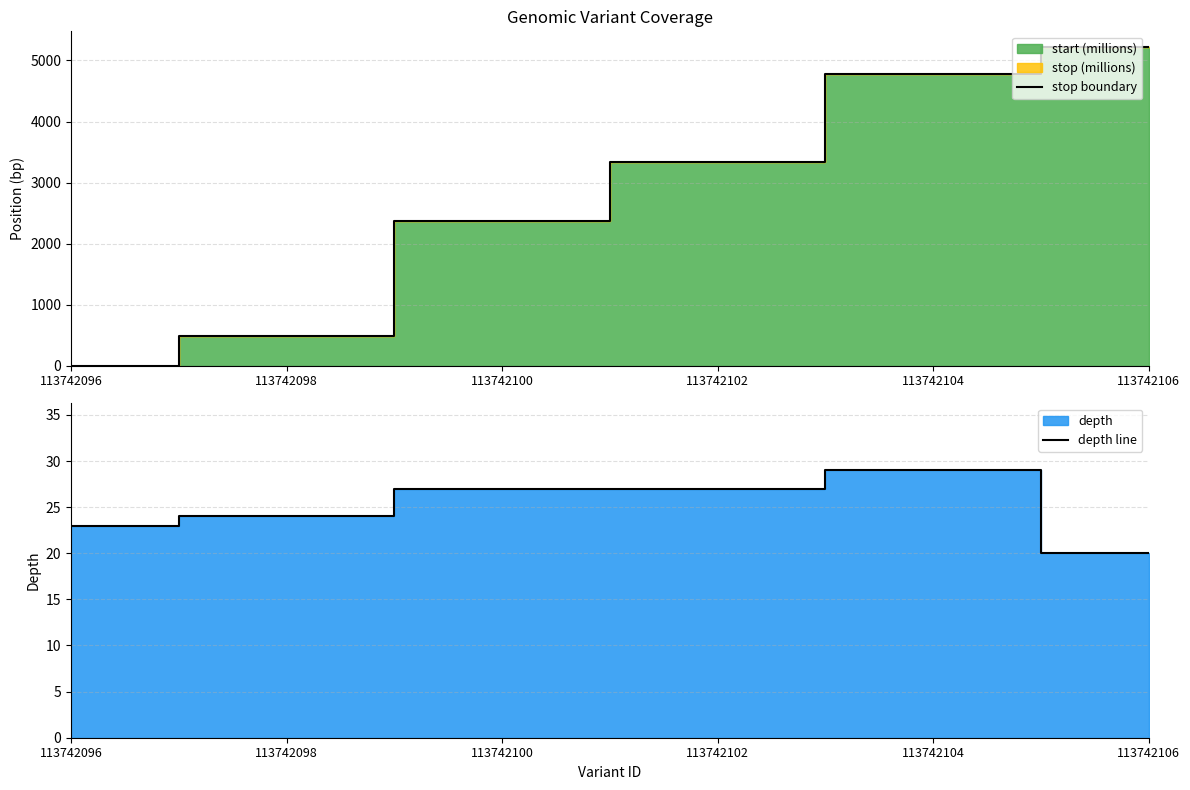

What is the value of the stop boundary point at the 2nd from the left?

486